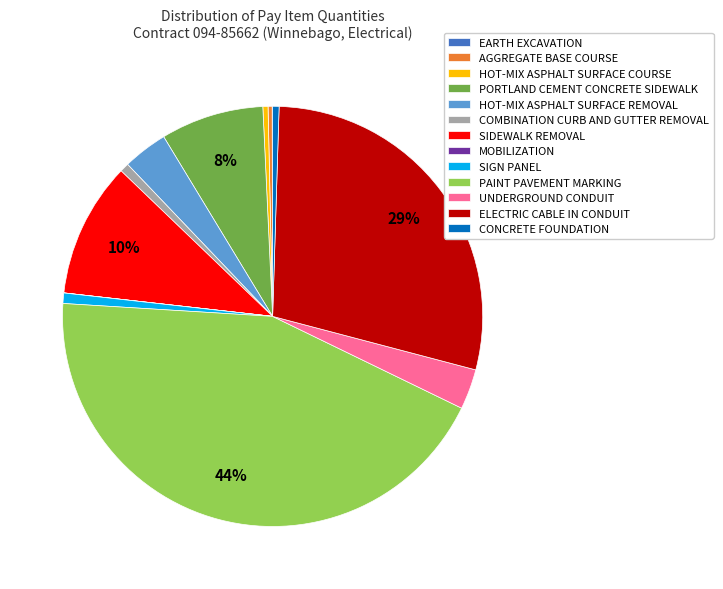

To the nearest percent, what is the average slice percentage?

8%